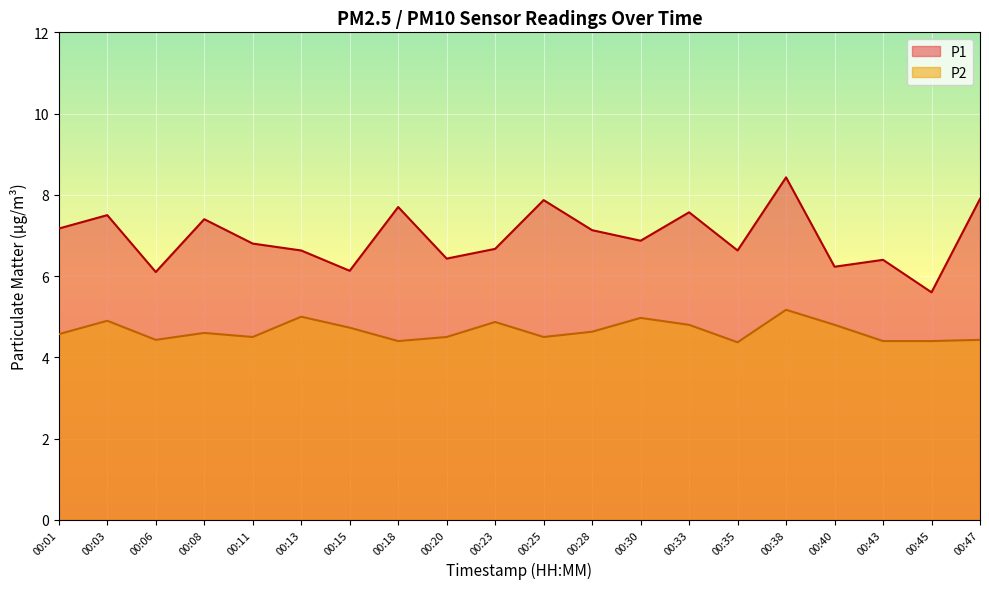

At 00:11, list the series in order from largest to smallest.

P1, P2